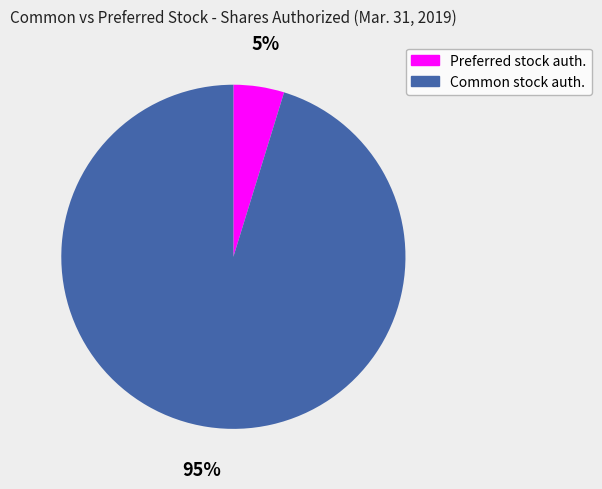

Which has a higher value, Common stock auth. or Preferred stock auth.?

Common stock auth.